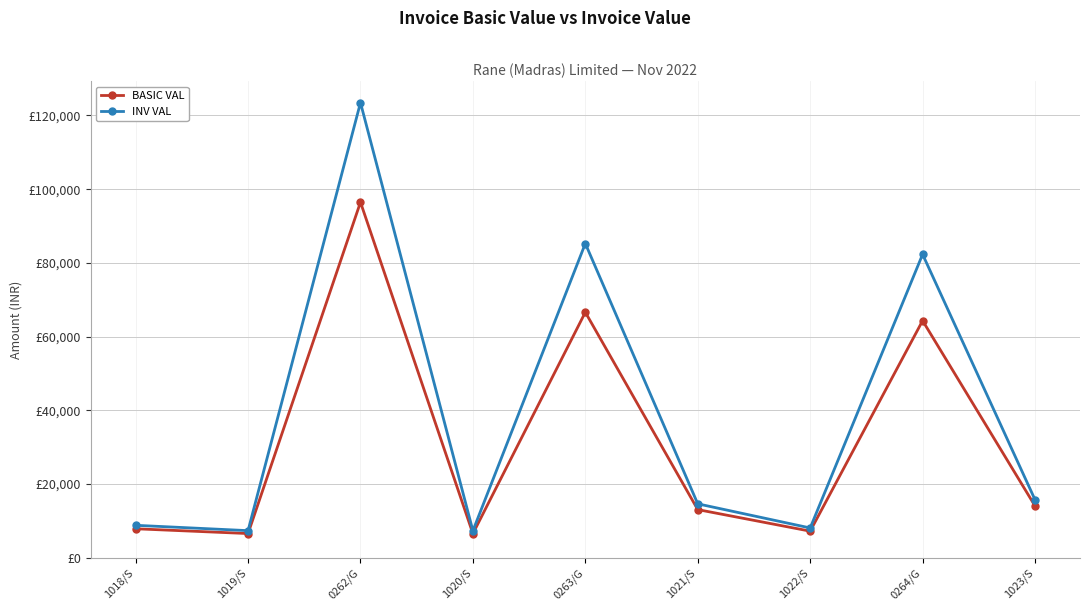

True or false: BASIC VAL and INV VAL intersect in this chart.

False